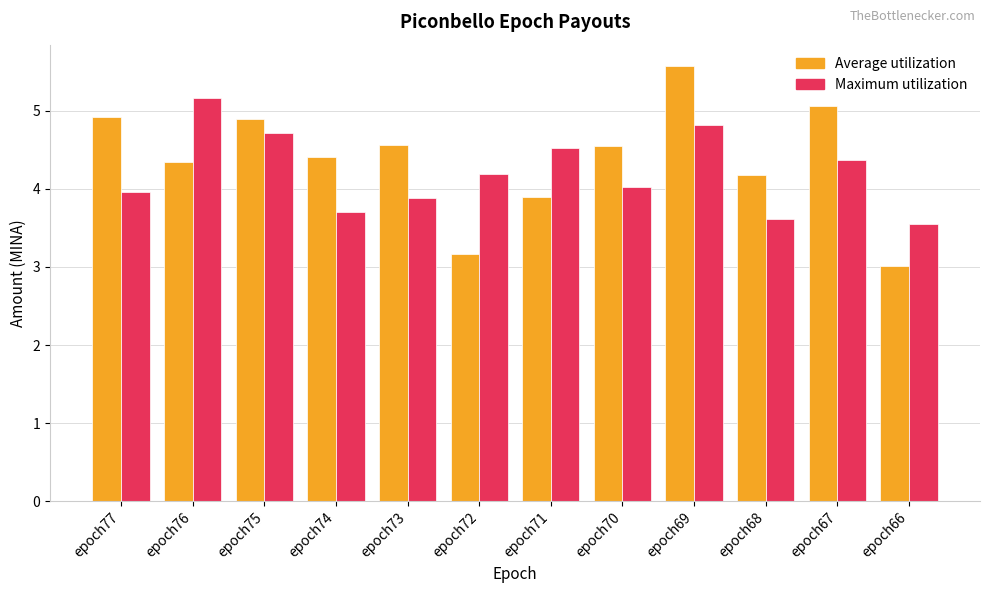

What is the difference between the second highest and second lowest values in the Maximum utilization series?

1.2